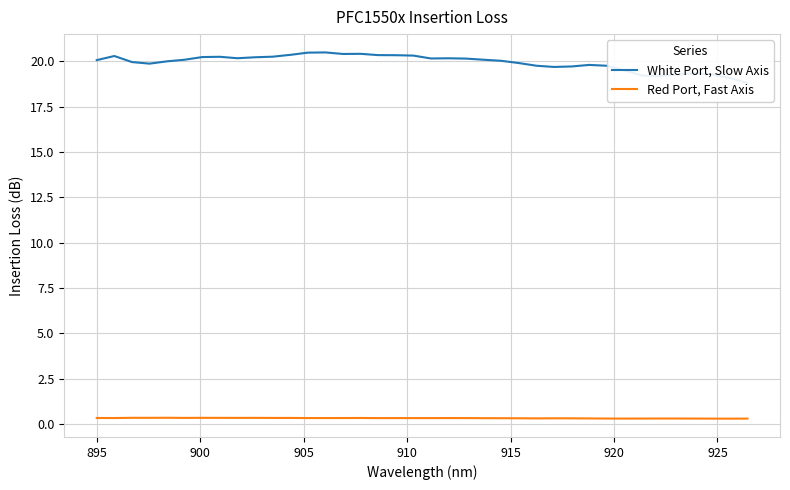

True or false: Red Port, Fast Axis and White Port, Slow Axis intersect in this chart.

False